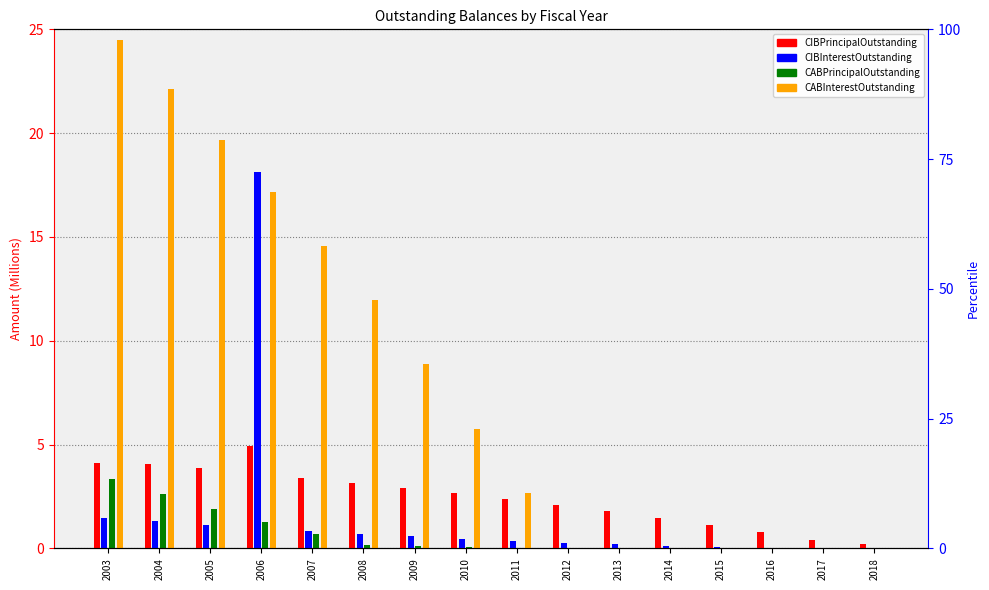

Rank the series by their maximum value, from lowest to highest.

CABPrincipalOutstanding, CIBPrincipalOutstanding, CIBInterestOutstanding, CABInterestOutstanding